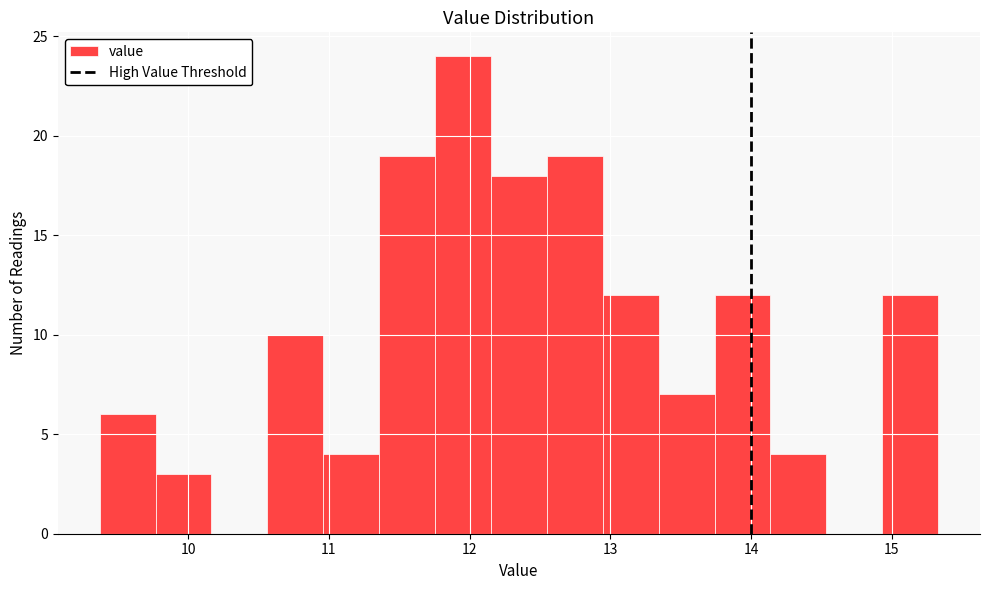

Around what value on the x-axis is the tallest bar? Give the approximate position of its centre, as read against the axis.

12.0